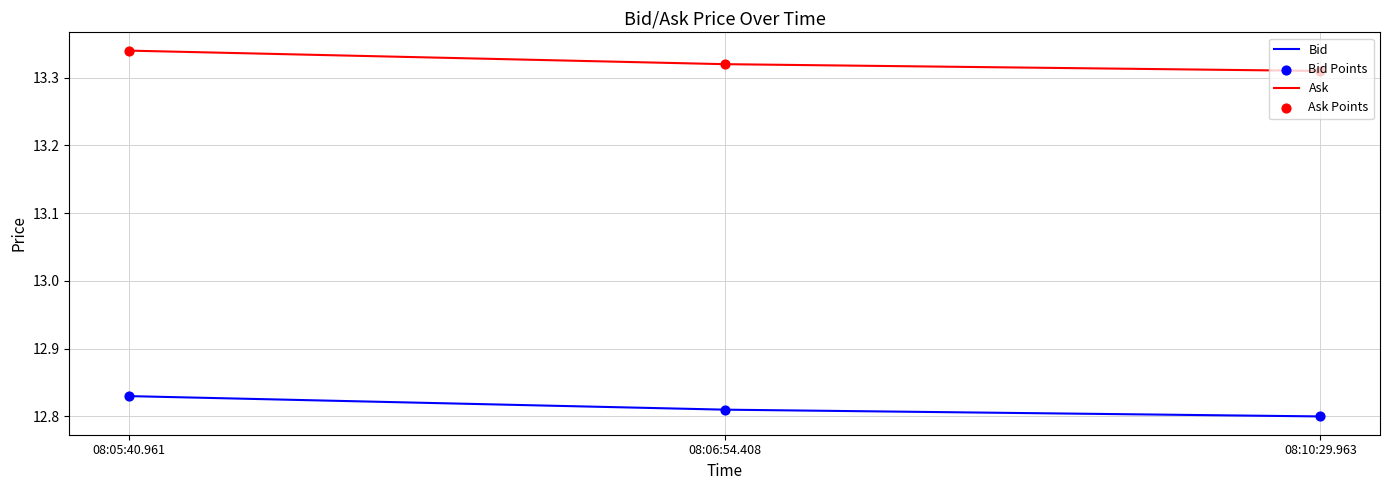

Which series has the largest total across all categories?

Ask